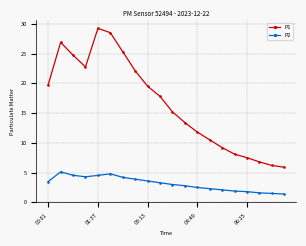

True or false: P2 and P1 intersect in this chart.

False